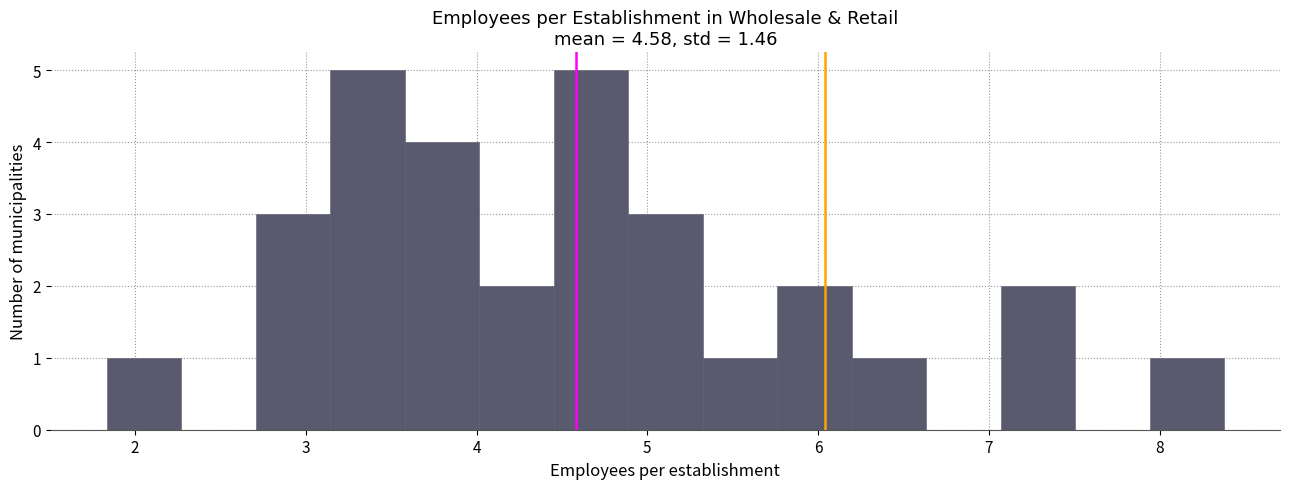

Reading left to right, list every bar in this chart as the range it spans on the x-axis followed by its height. Neither the bar edges nor the heights are printed on the chart, so give them approximately, as read against the axes.

1.8 to 2.3: 1
2.3 to 2.7: 0
2.7 to 3.1: 3
3.1 to 3.6: 5
3.6 to 4.0: 4
4.0 to 4.5: 2
4.5 to 4.9: 5
4.9 to 5.3: 3
5.3 to 5.8: 1
5.8 to 6.2: 2
6.2 to 6.6: 1
6.6 to 7.1: 0
7.1 to 7.5: 2
7.5 to 7.9: 0
7.9 to 8.4: 1